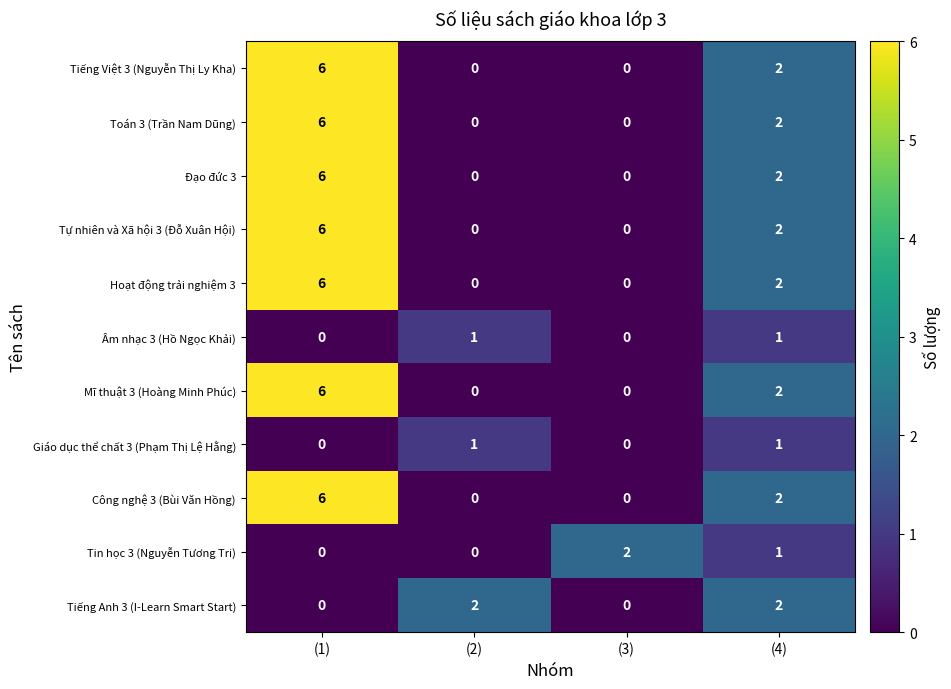

Which category has the highest value across all series?

(1)